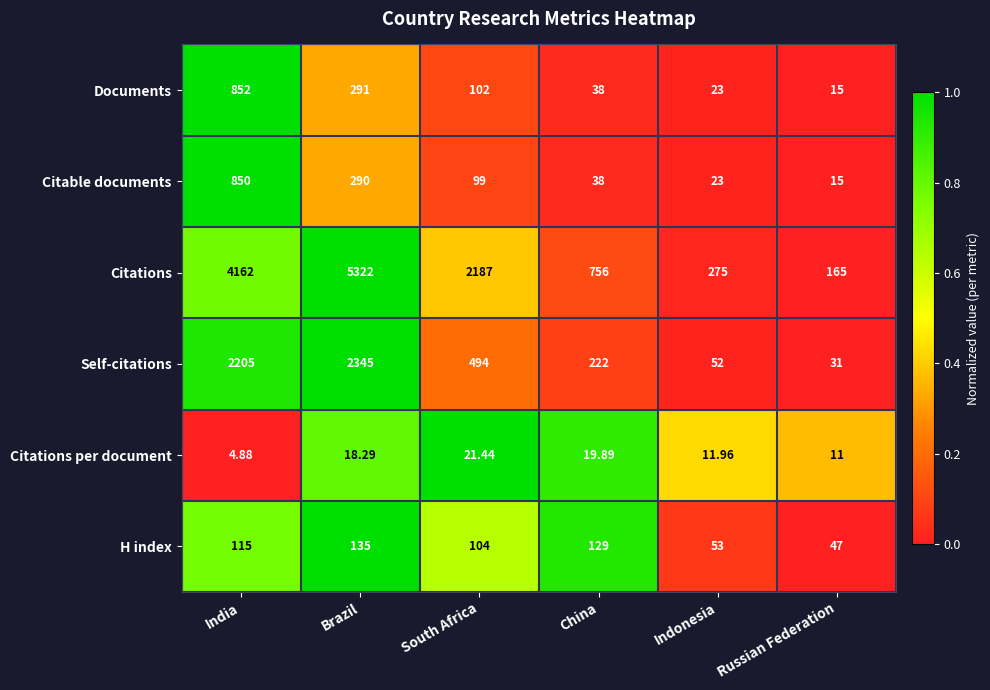

Which series has the largest range (max minus min)?

Citations